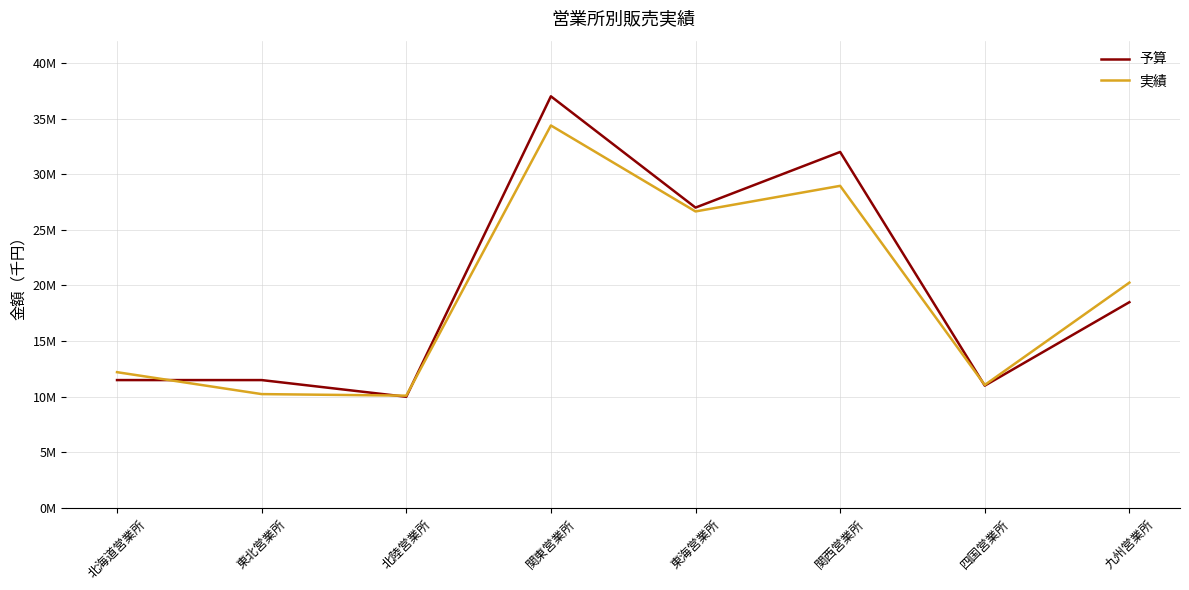

What are all the series names shown in the legend?

予算, 実績